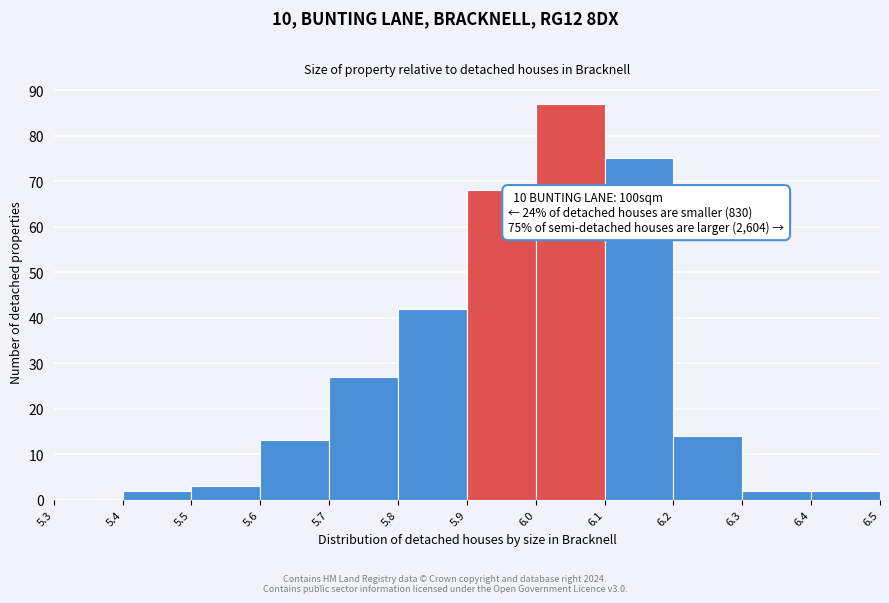

Over which range of the x-axis is the bar tallest?

6.0 to 6.1